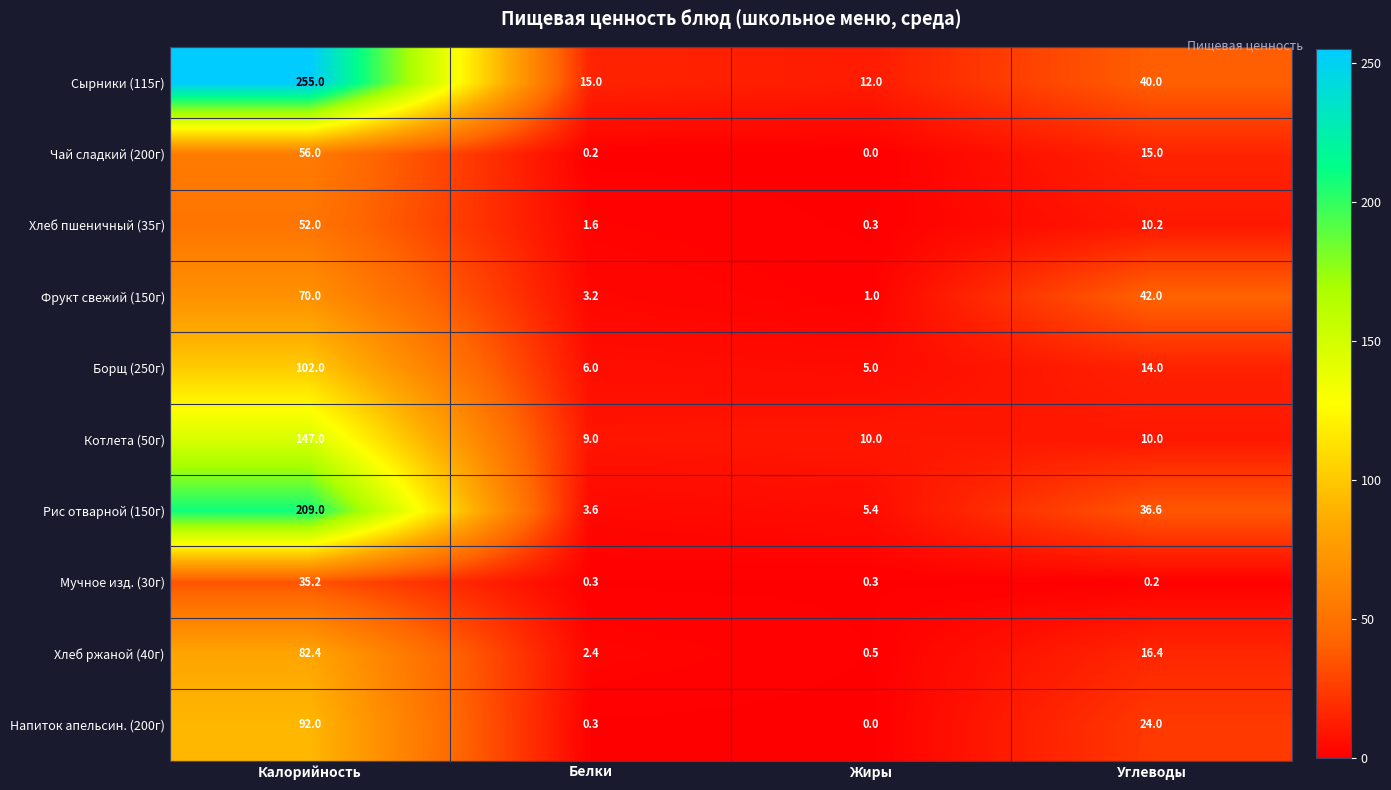

List the series in order of their peak value, highest first.

Сырники (115г), Рис отварной (150г), Котлета (50г), Борщ (250г), Напиток апельсин. (200г), Хлеб ржаной (40г), Фрукт свежий (150г), Чай сладкий (200г), Хлеб пшеничный (35г), Мучное изд. (30г)